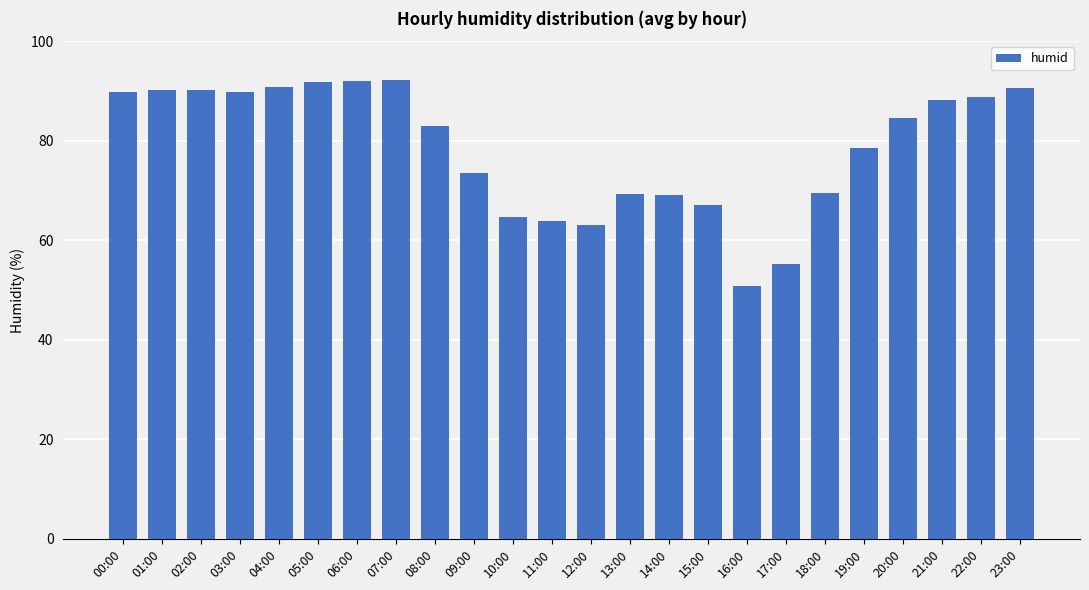

Read the value at 20:00.

84.5